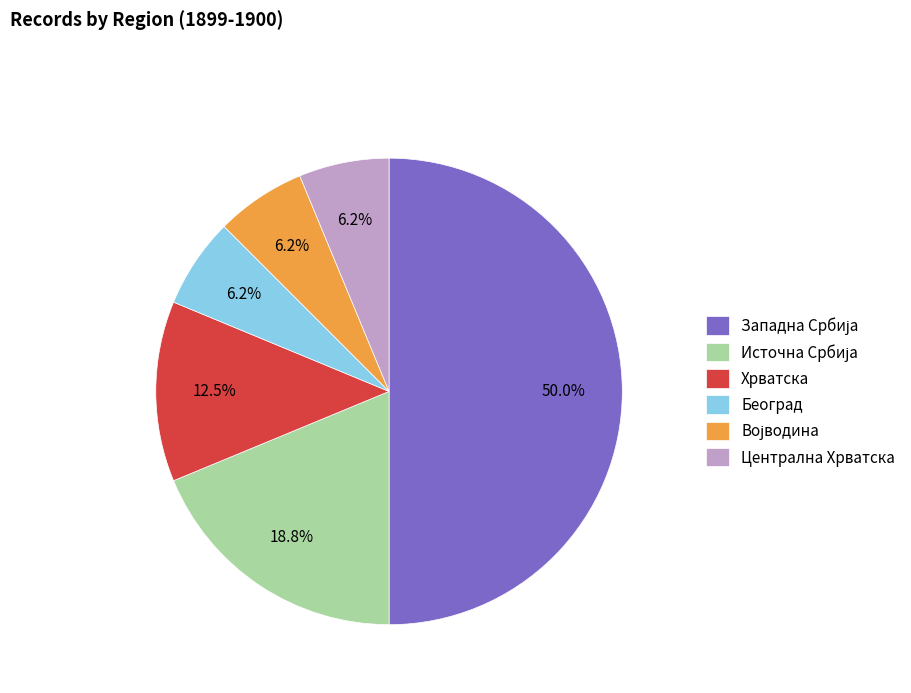

How many segments does this pie chart have?

6